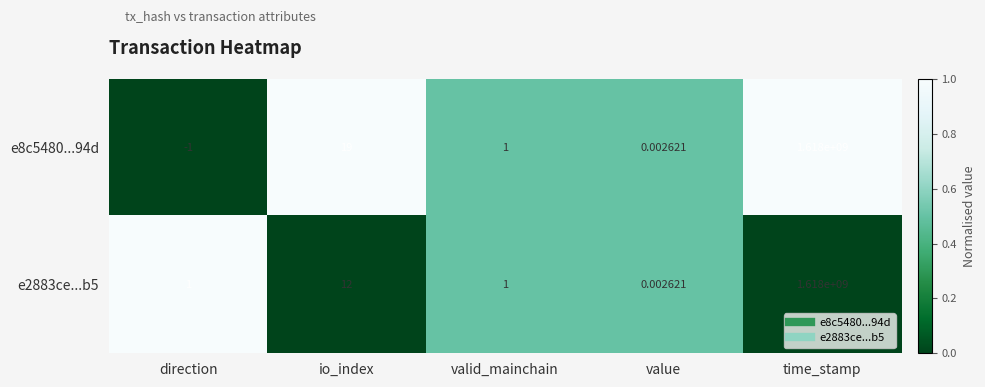

Where is e2883ce...b5 nearest to the value 809000000?

io_index